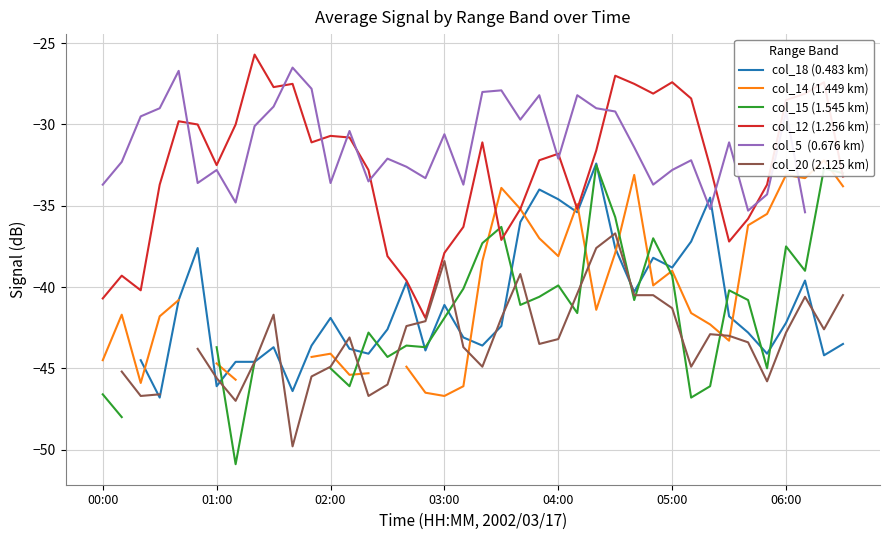

Count the number of data series in this chart.

6